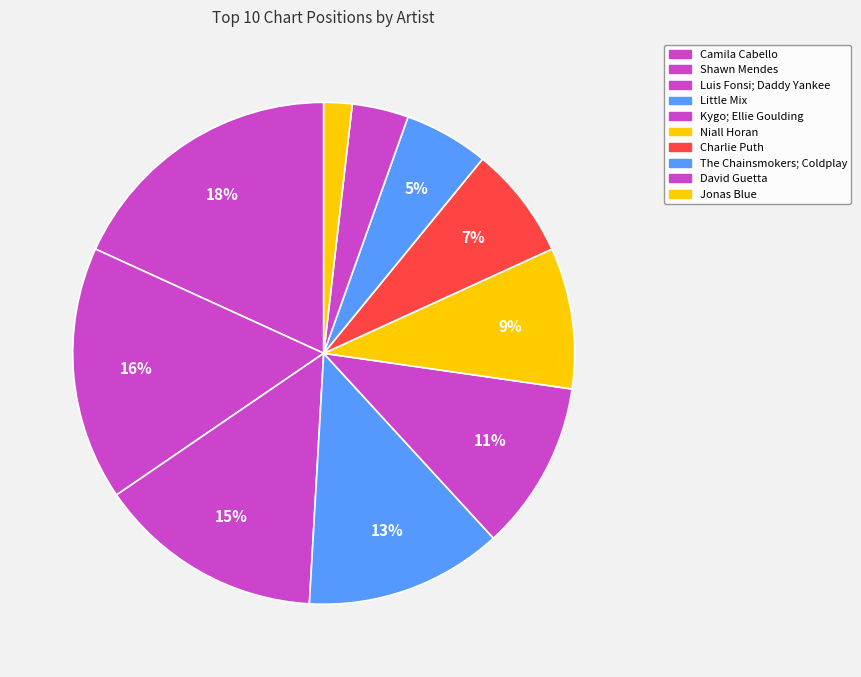

Do The Chainsmokers; Coldplay and Charlie Puth together represent more than half of the pie?

No